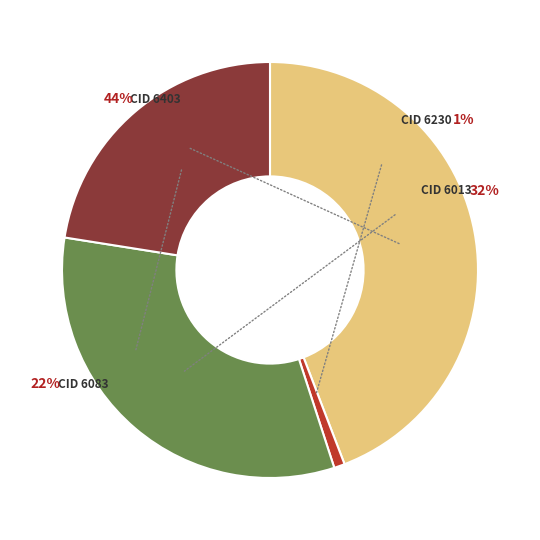

What percentage is NOT represented by CID 6230?

99.2%